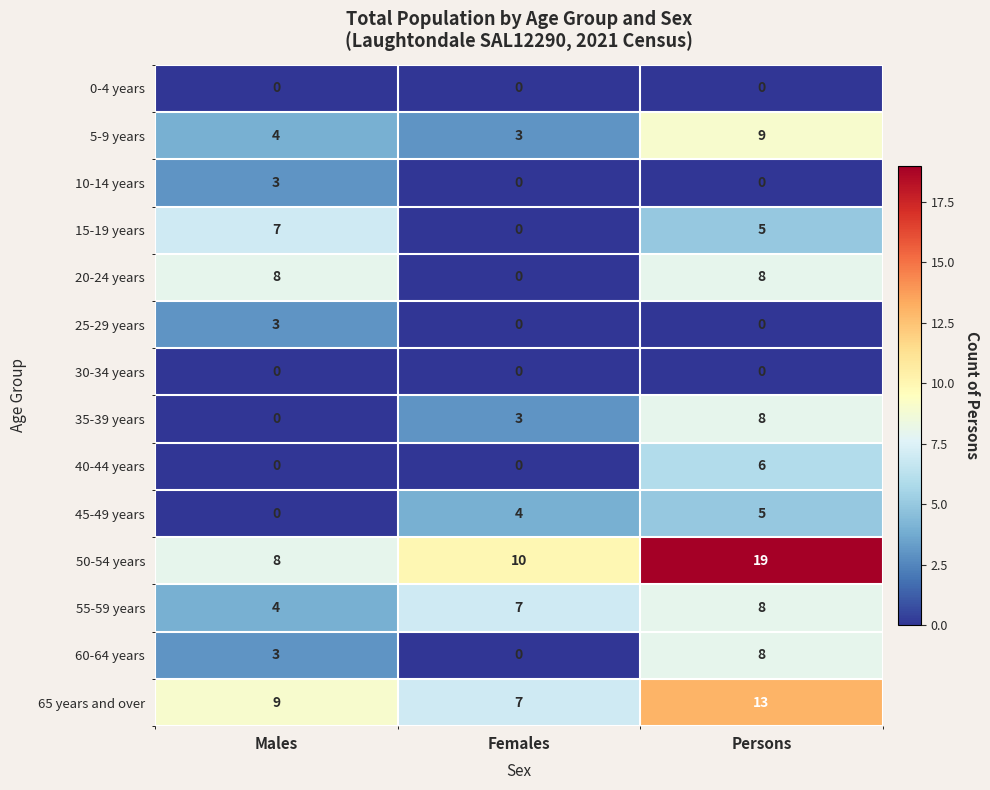

What is the difference between the maximum and second lowest values in the 65 years and over series?

4